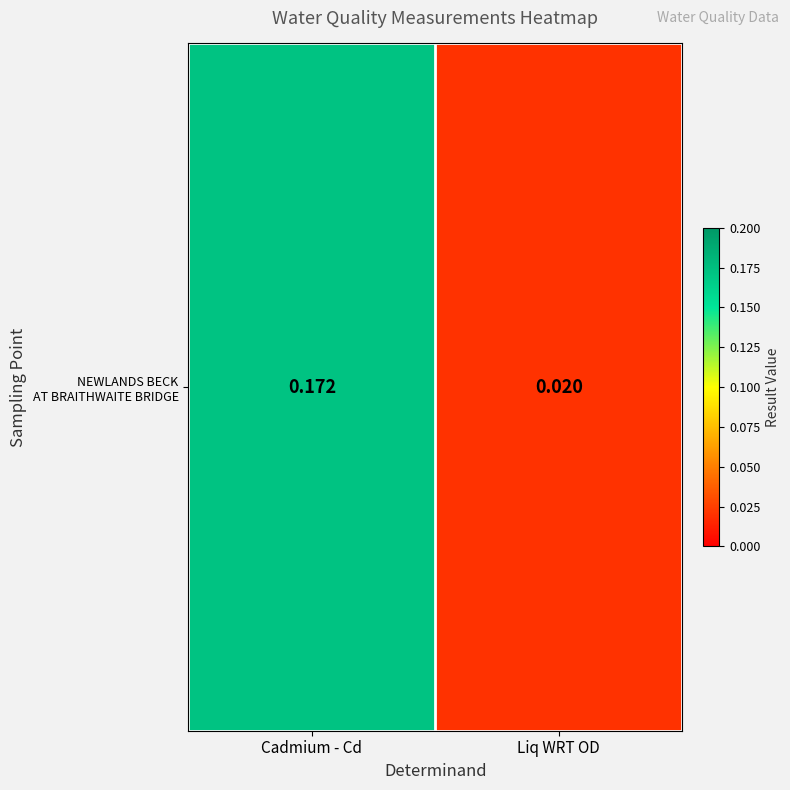

Where is the data nearest to the value 0?

Liq WRT OD